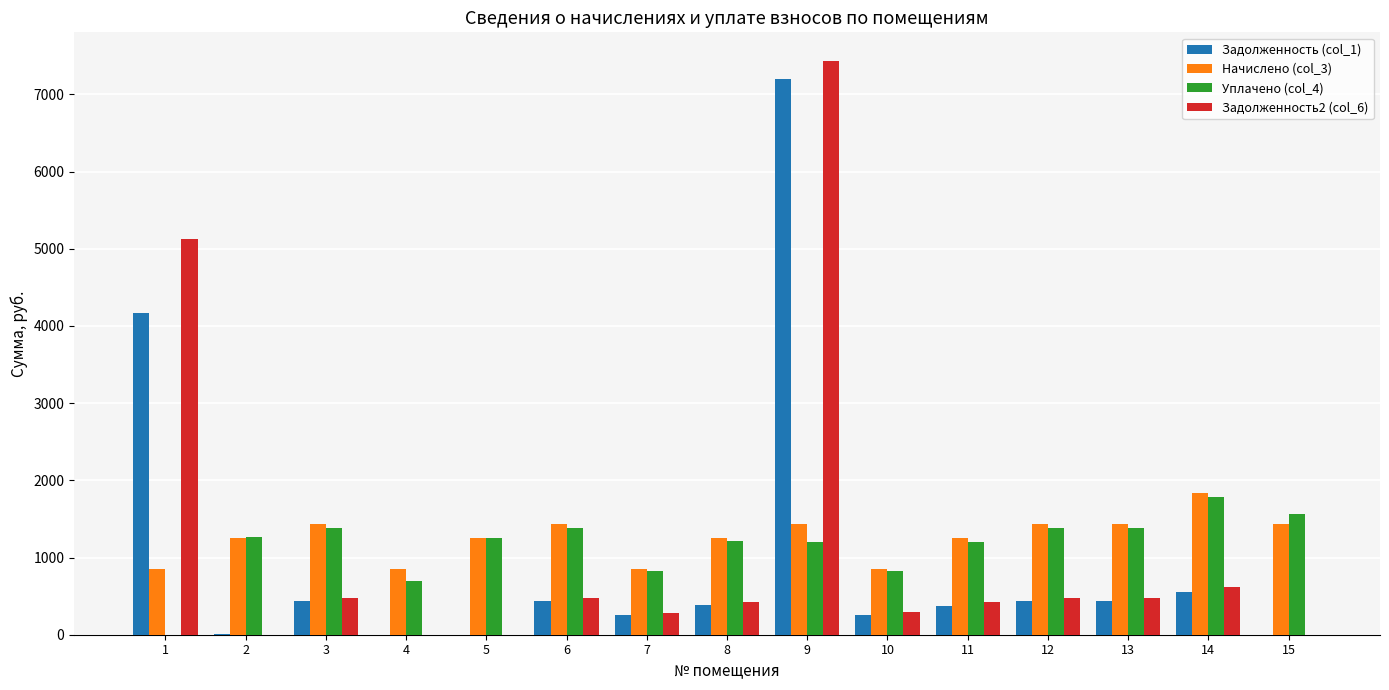

At which category is the sum across all series the highest?

9